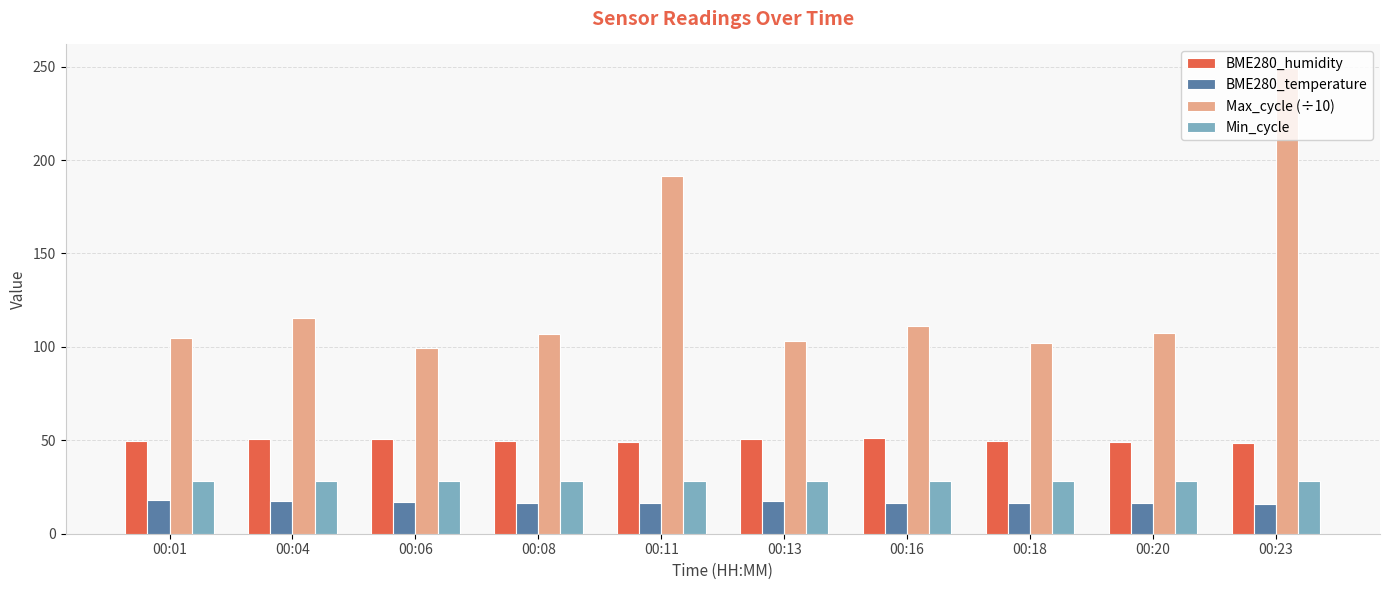

Where does the Max_cycle (÷10) series first go above 107?

00:04